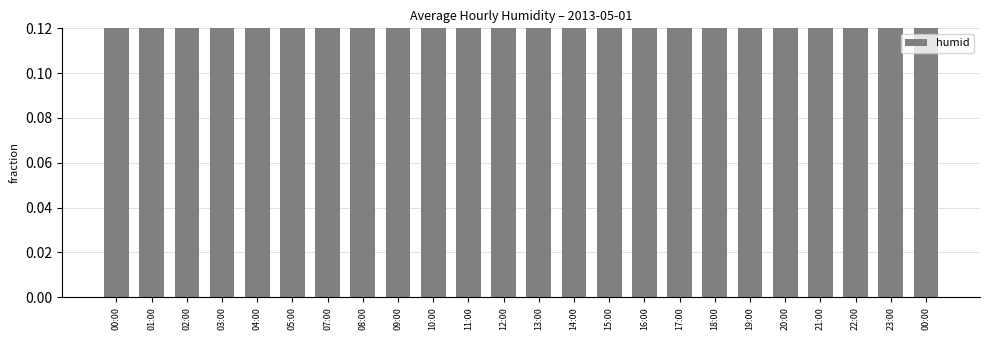

What is the label of the 13th bar from the right?

12:00